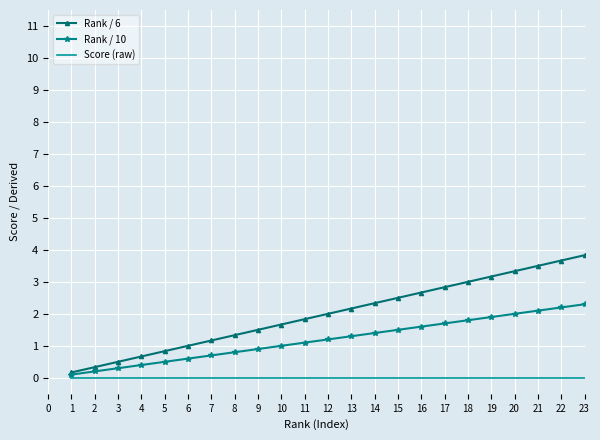

Is the value of Rank / 10 at 21 greater than the value of Rank / 6 at 8?

Yes